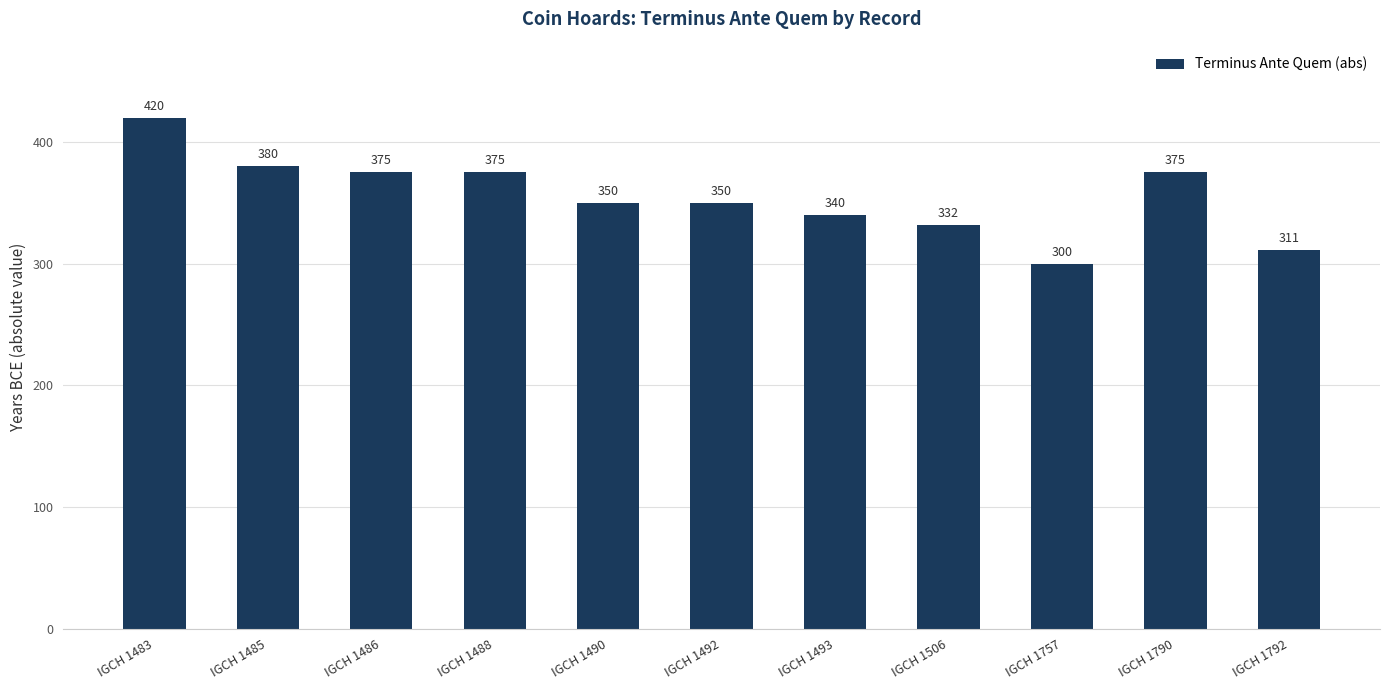

The value at IGCH 1492 is 597. True or false?

False